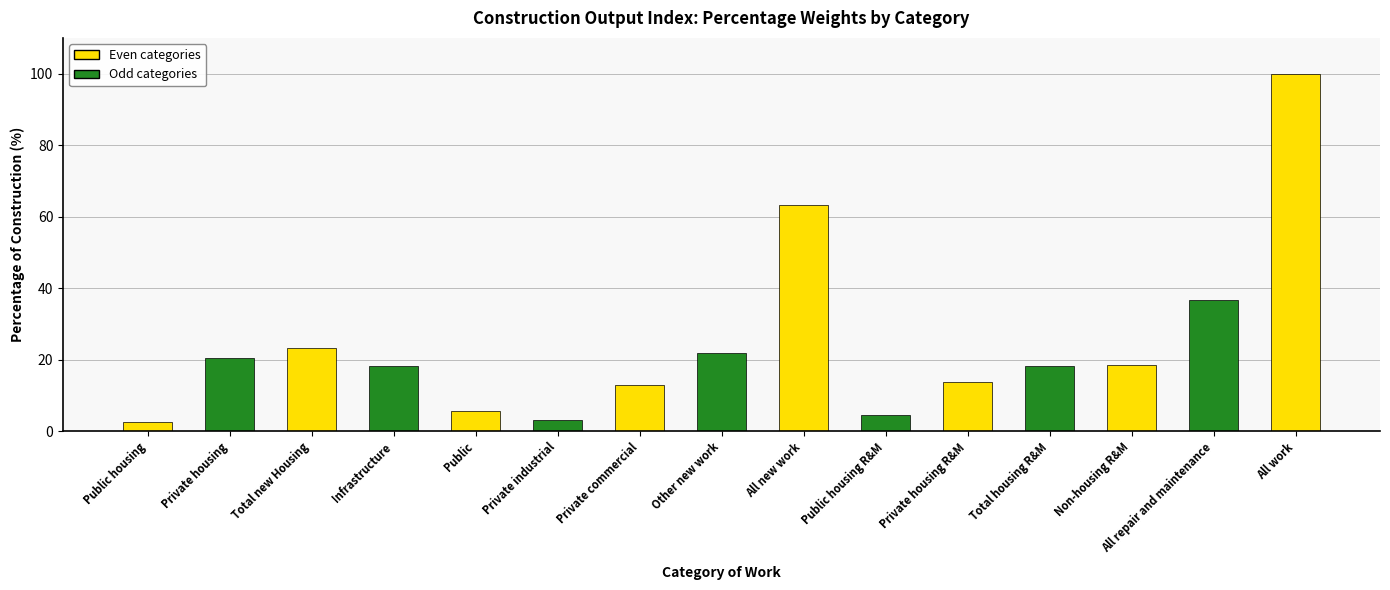

Are the bars horizontal?

No